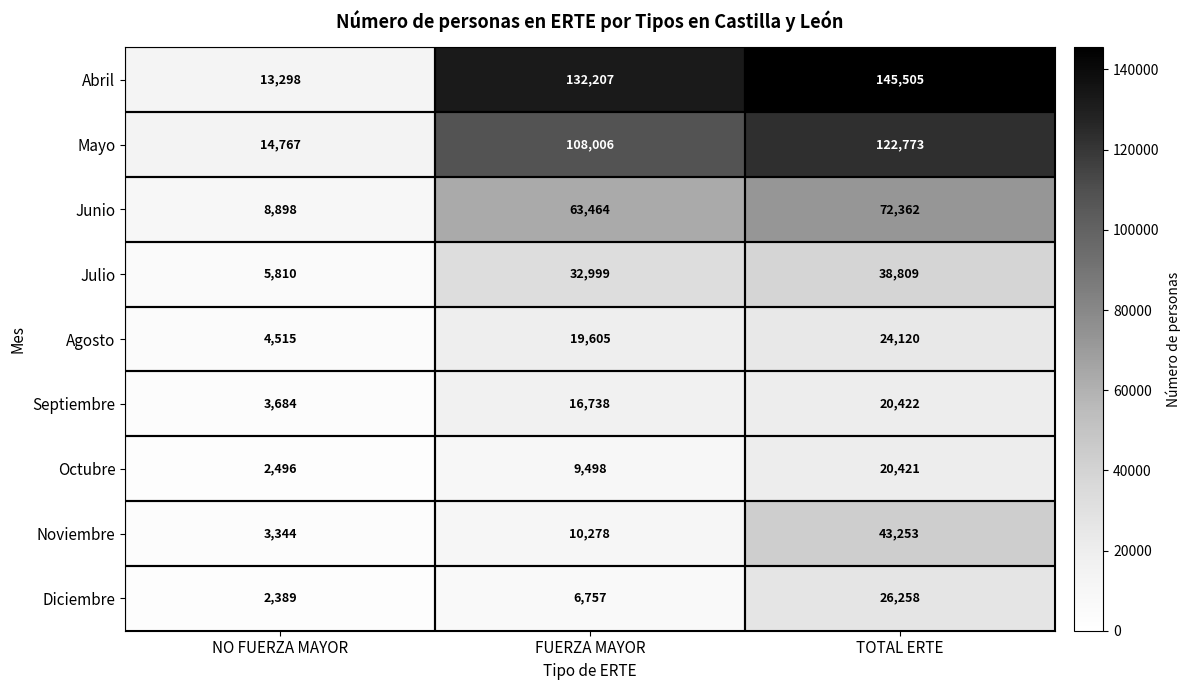

What is the smallest value displayed?

2389